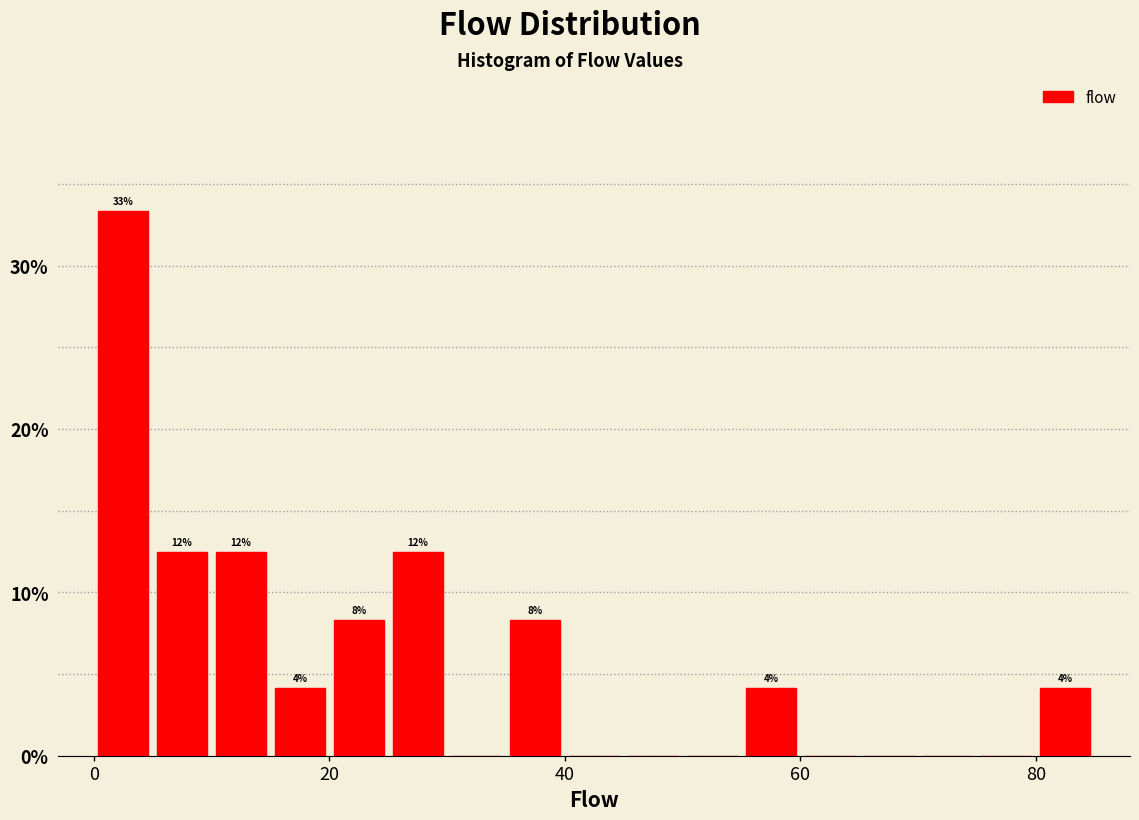

Read against the x-axis, roughly where is the centre of the tallest bar?

2